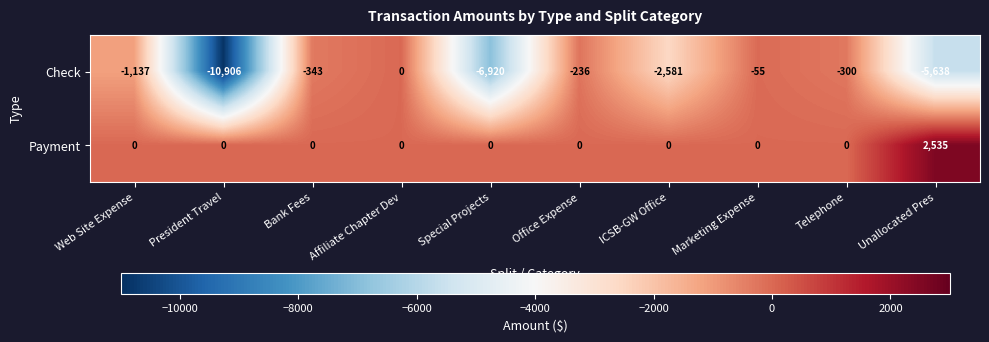

What is the sum of all Check values?

-28116